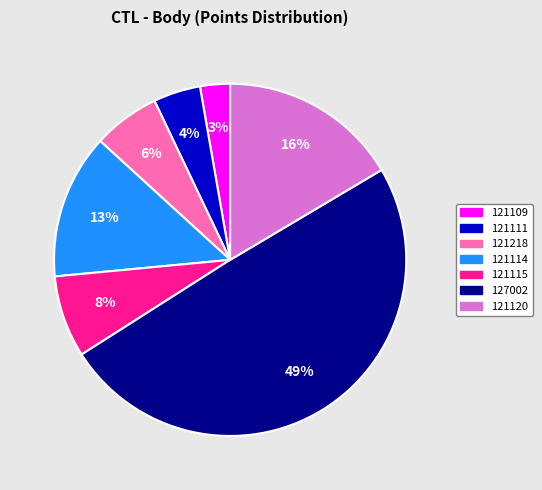

How many slices are in this pie chart?

7